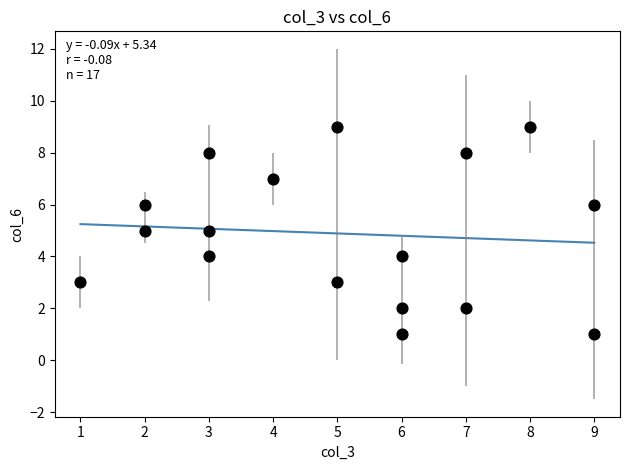

What is the range of Y values (max minus min)?

8